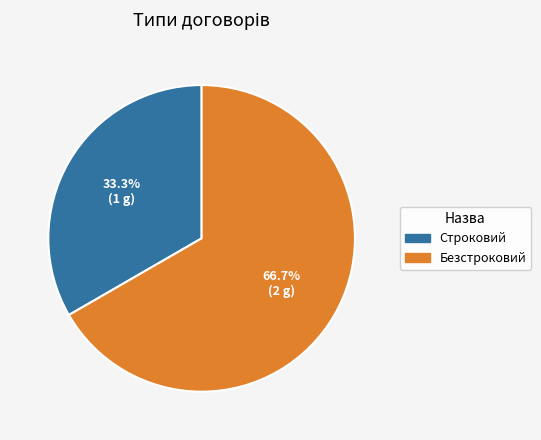

To the nearest percent, what portion does Строковий represent?

33%